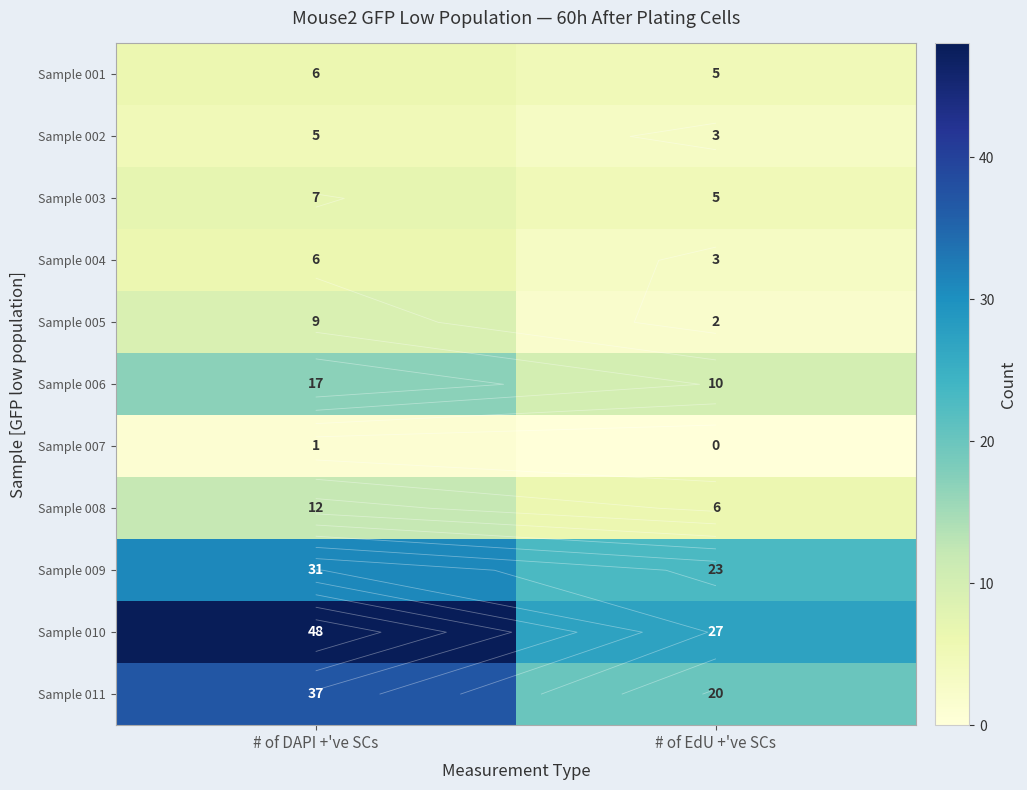

What value does the Sample 006 series have at # of EdU +'ve SCs?

10